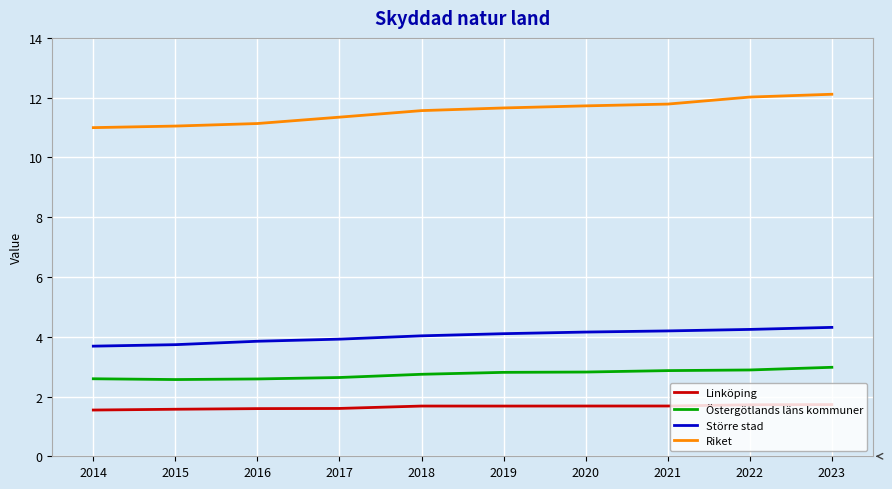

Rank the series at 2020 from highest to lowest value.

Riket, Större stad, Östergötlands läns kommuner, Linköping